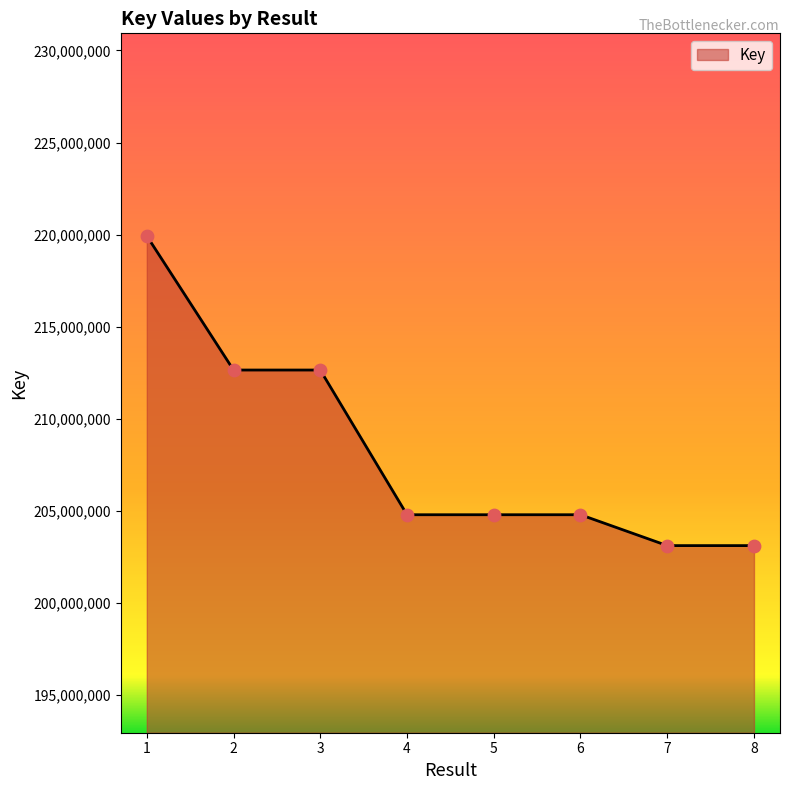

What is the change in value from 3 to 8?

-9530092